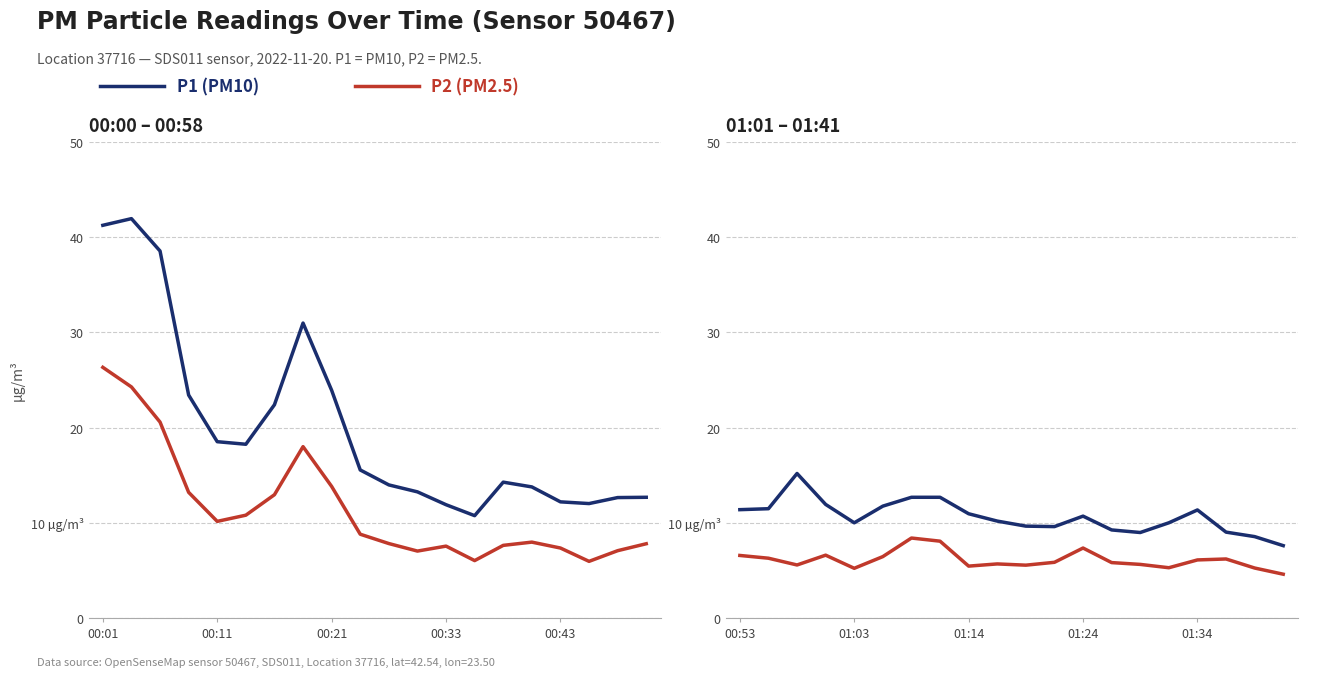

Is the value of P2 (PM2.5) at 17 greater than the value of P1 (PM10) at 15?

No